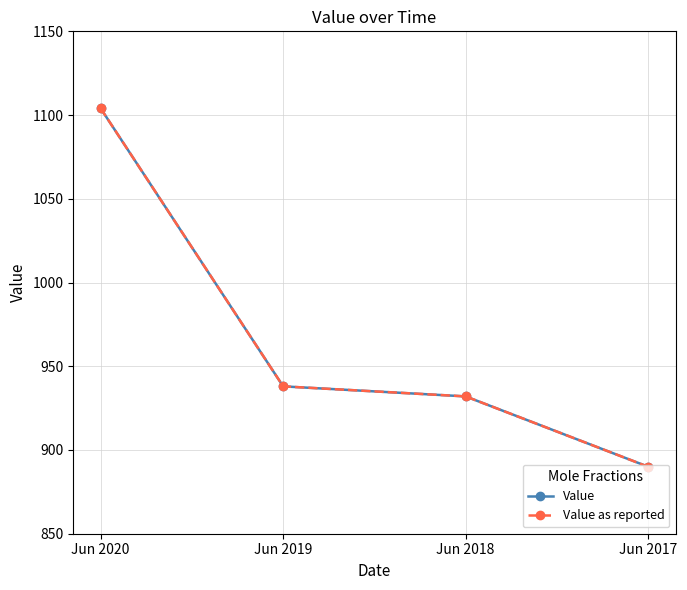

Reading left to right, what are all the values shown in this chart?

Value: Jun 2020=1104	Jun 2019=938	Jun 2018=932	Jun 2017=890
Value as reported: Jun 2020=1104	Jun 2019=938	Jun 2018=932	Jun 2017=890